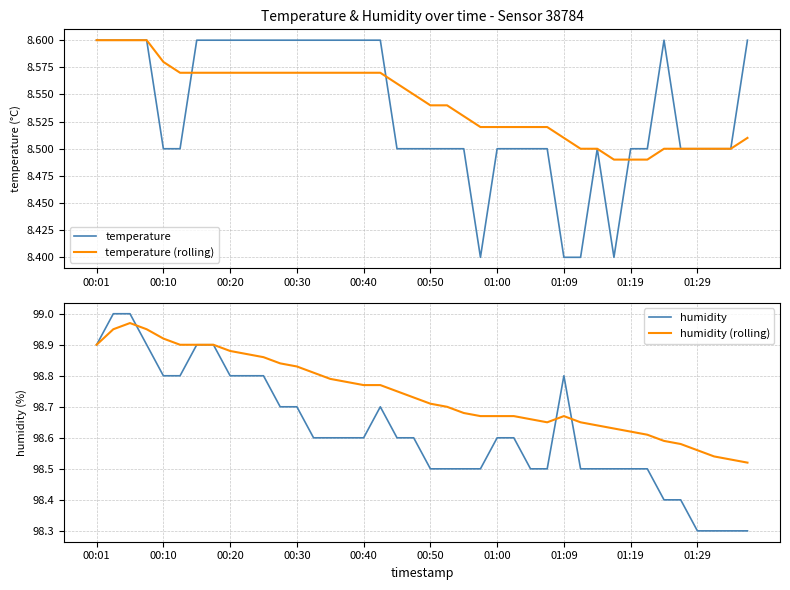

What is the lowest value of the temperature series?

8.4